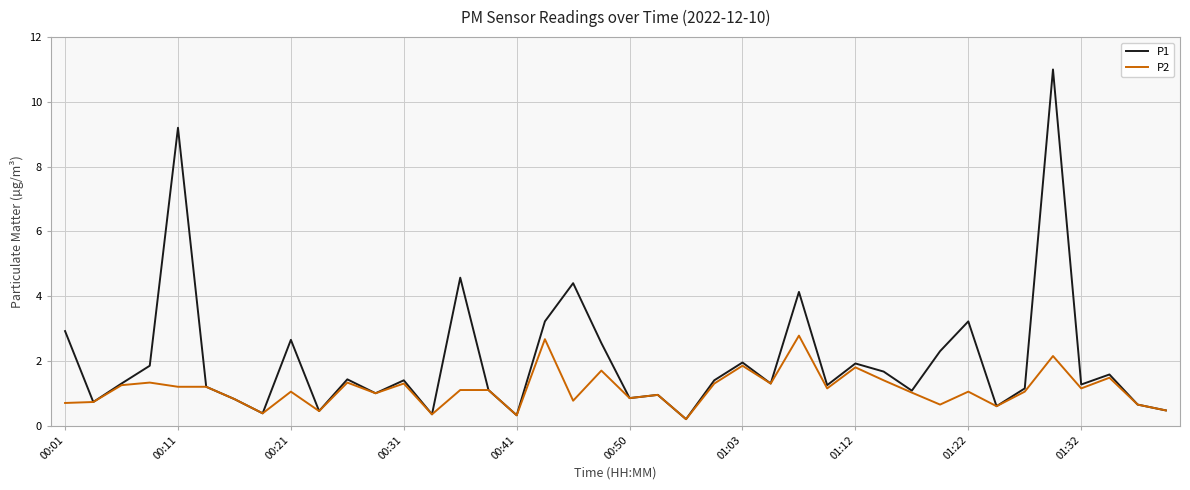

List the series in order of their peak value, lowest first.

P2, P1